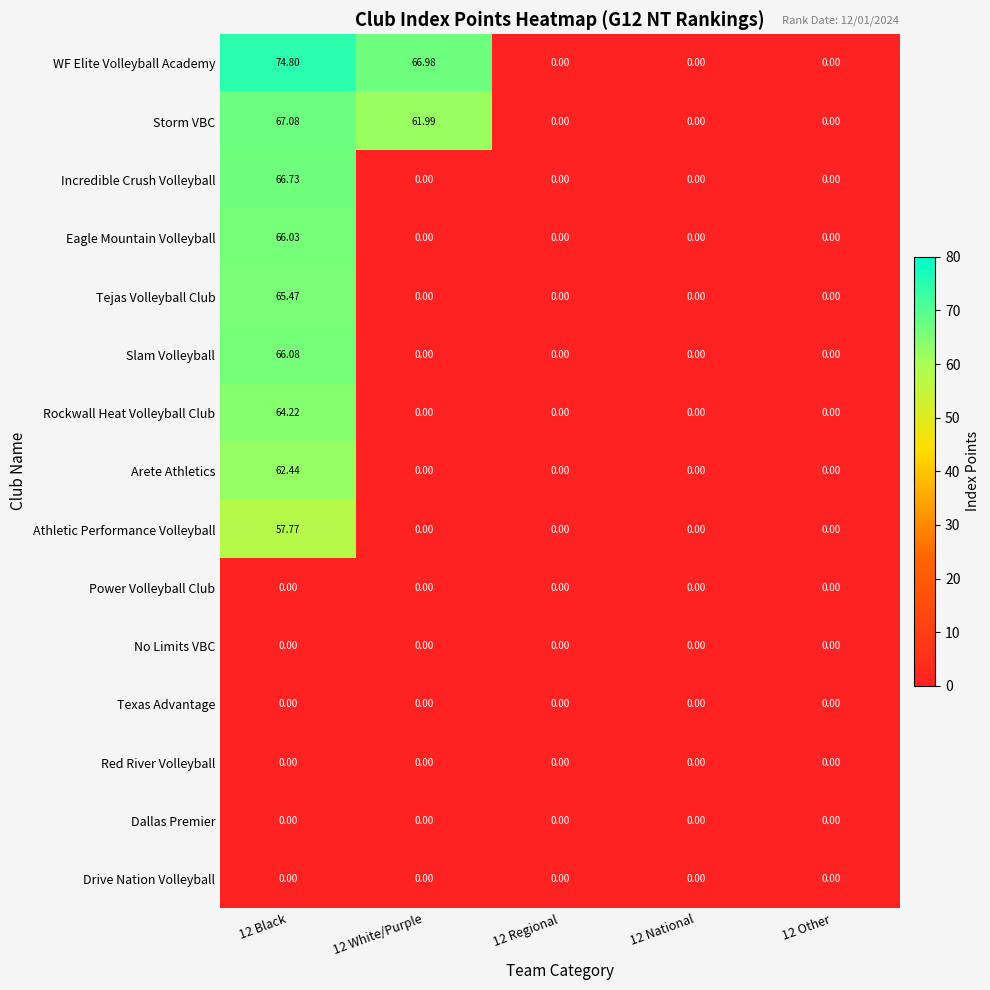

At which category does the chart reach its peak across all series?

12 Black